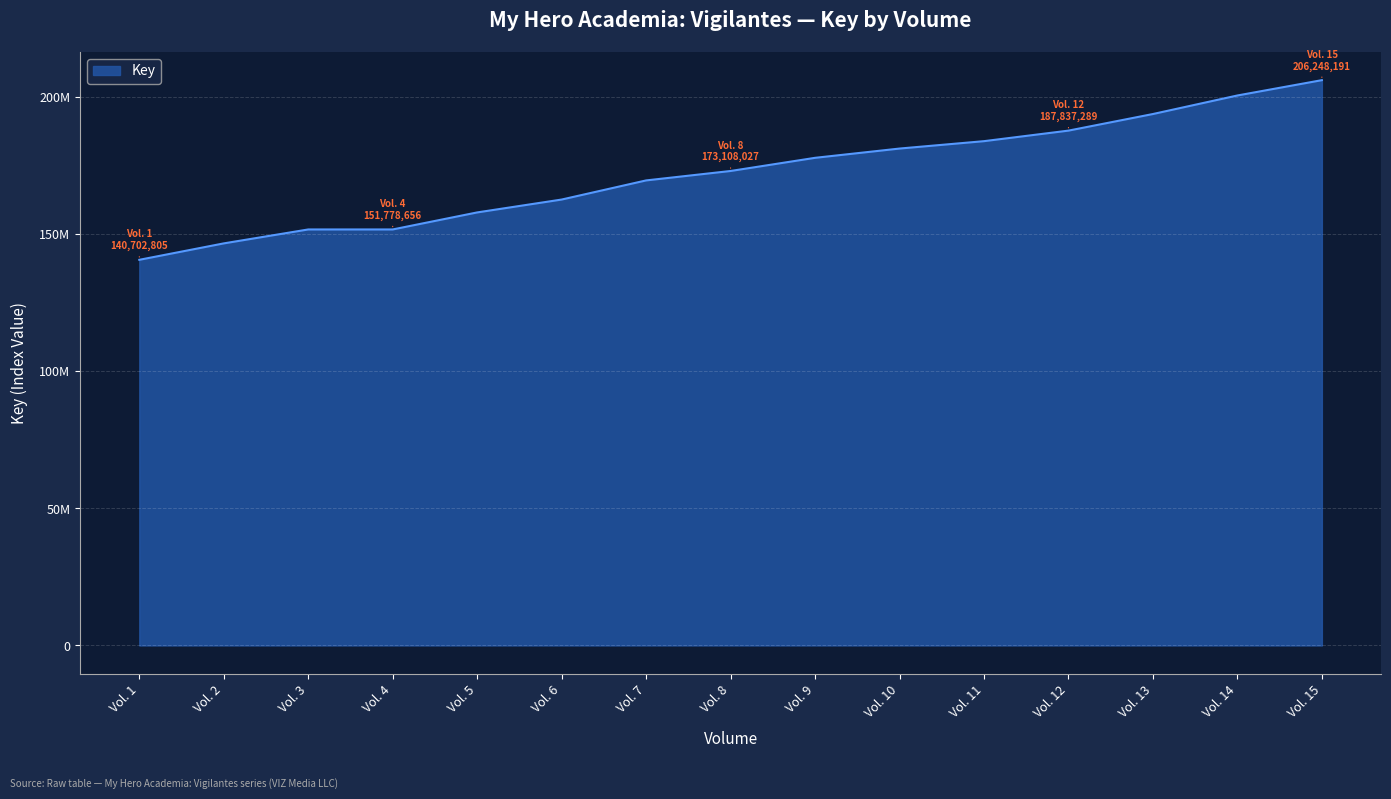

Is it true that the value at Vol. 8 is 173108027?

True